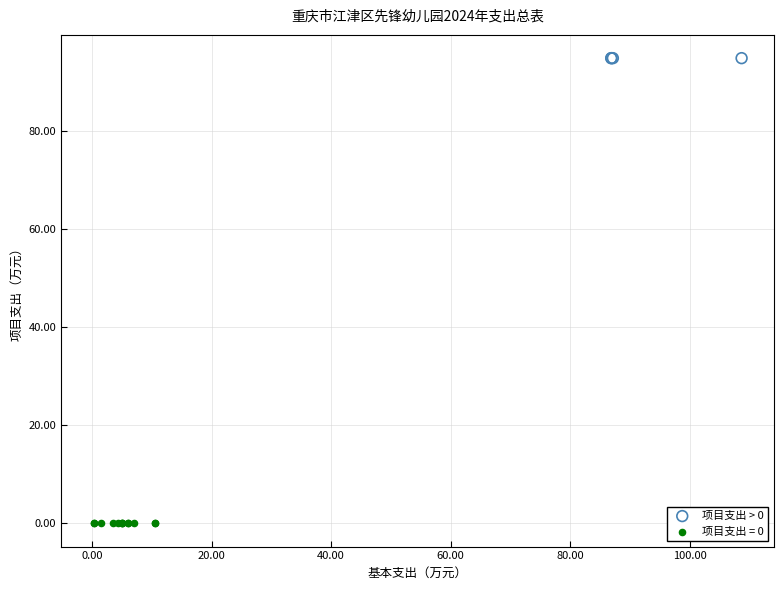

What are all the series names shown in the legend?

项目支出 > 0, 项目支出 = 0